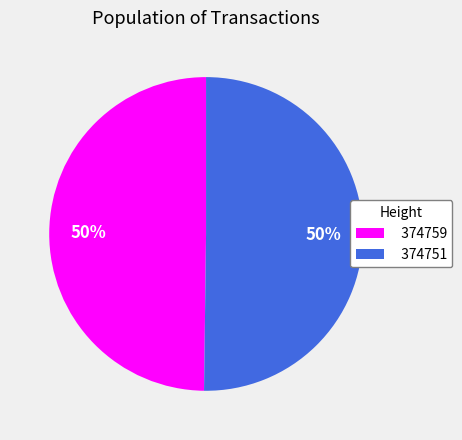

The 374751 slice represents 63% of the pie. True or false?

False